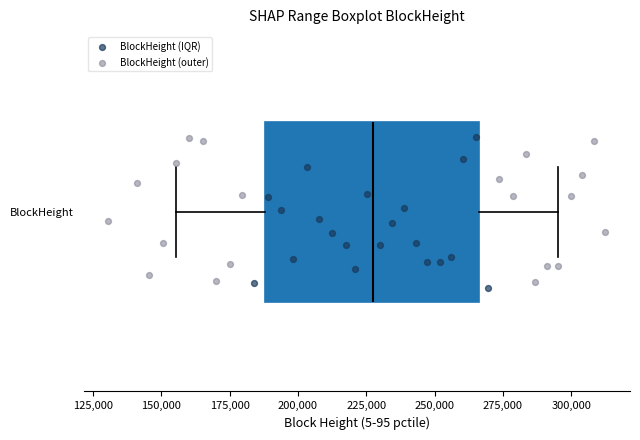

Transcribe this box plot: give where the median line is, the range the box spans, and where the two whiskers end, as read against the x-axis. The values are not printed on the chart, so give them approximately, as read against the axis.

median 230000, box 190000 to 265000, whiskers 155000 to 295000